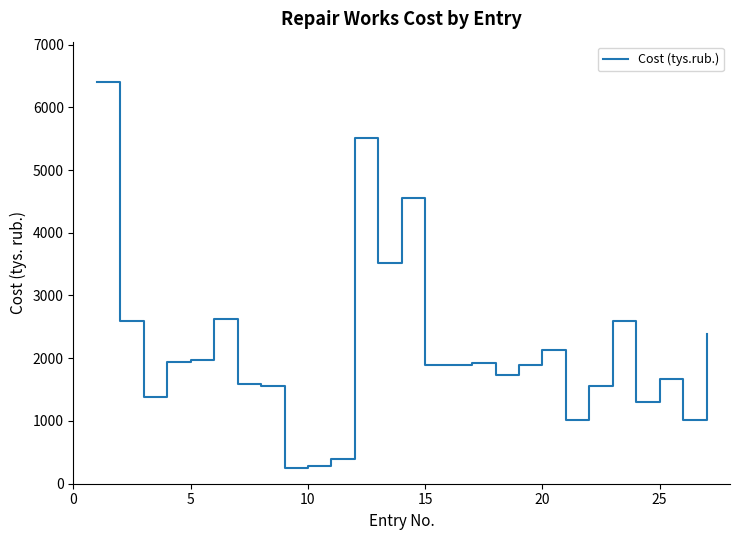

True or false: the data has more than 2 interior local peaks.

True